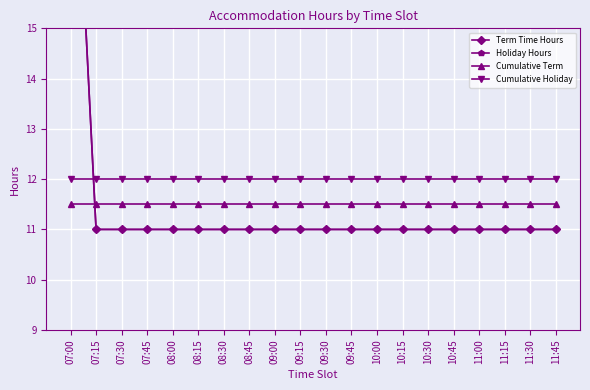

At which category is the sum across all series the highest?

07:00